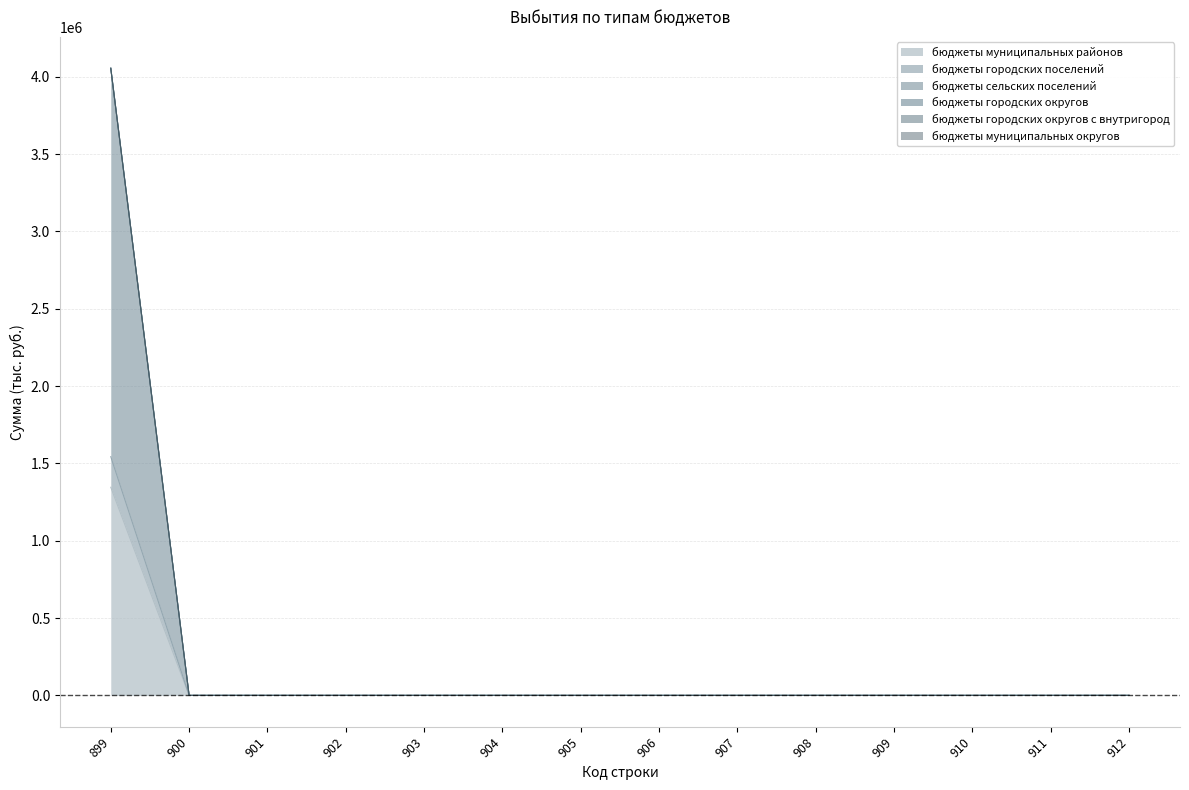

Which series changed the most between 904 and 908?

бюджеты муниципальных районов